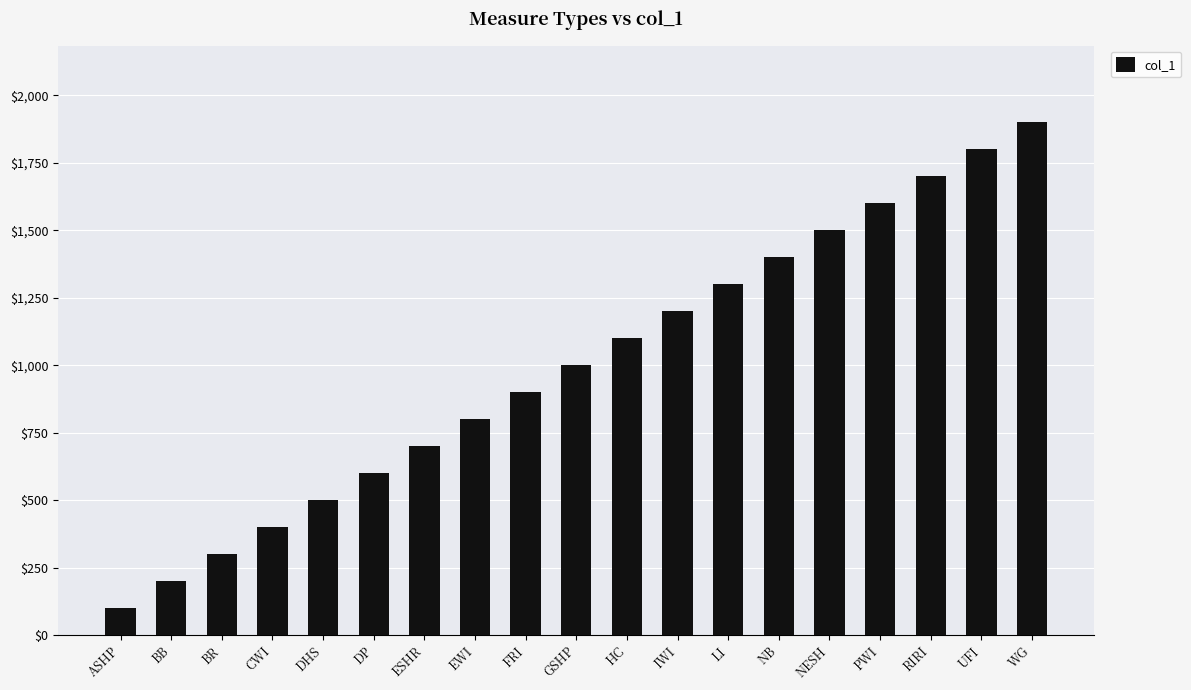

What is the difference between the values at HC and DHS?

600